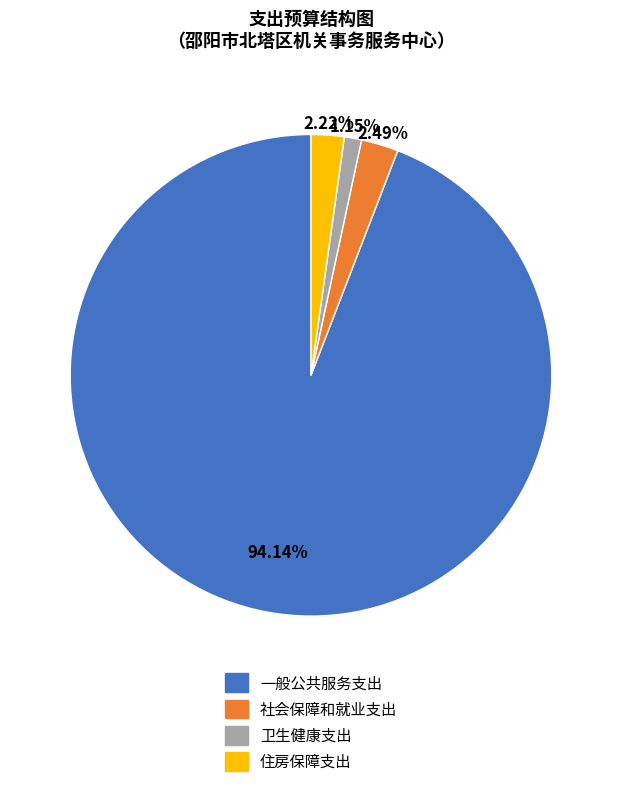

How many segments does this pie chart have?

4